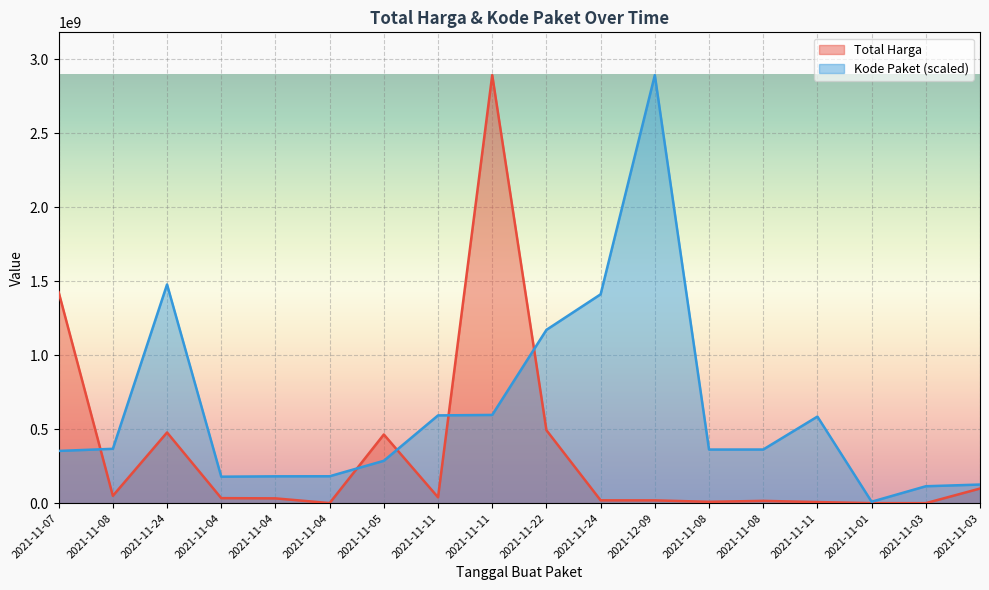

The Total Harga series shows 78000.0 at 2021-11-03. True or false?

True